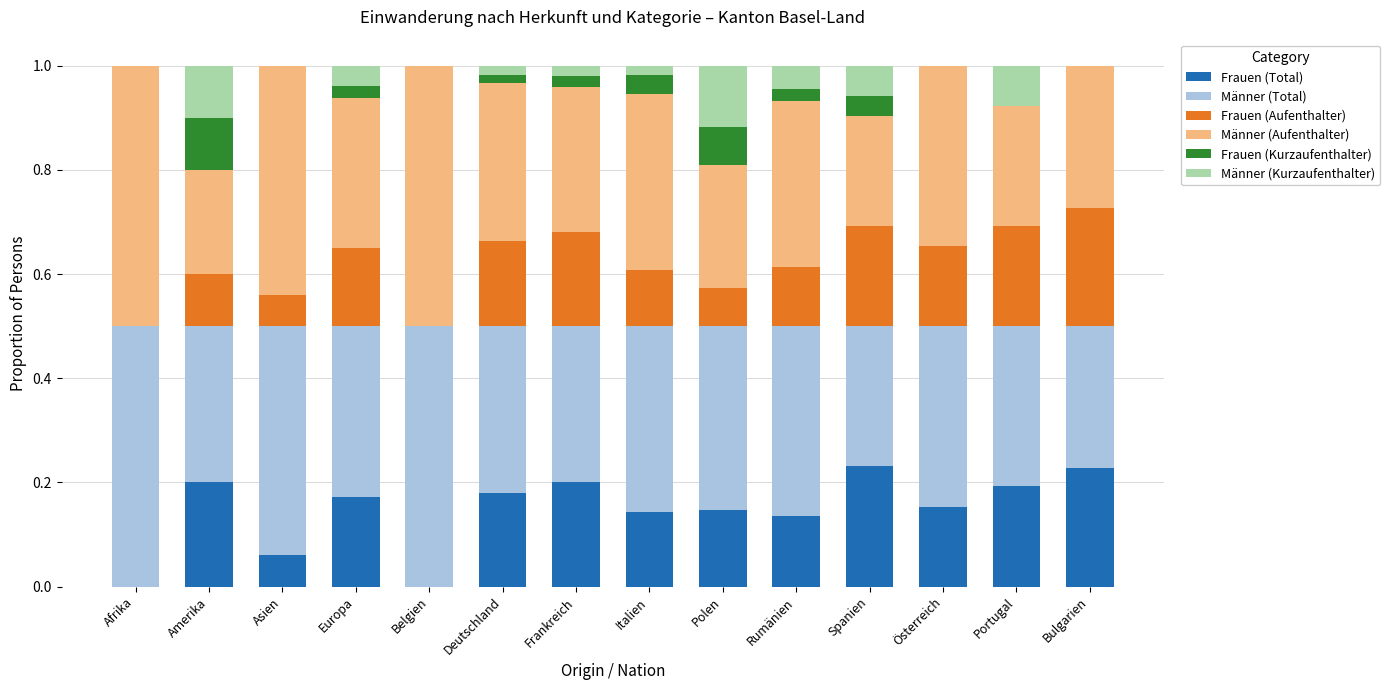

What is the total value across all series at Belgien?

1.0